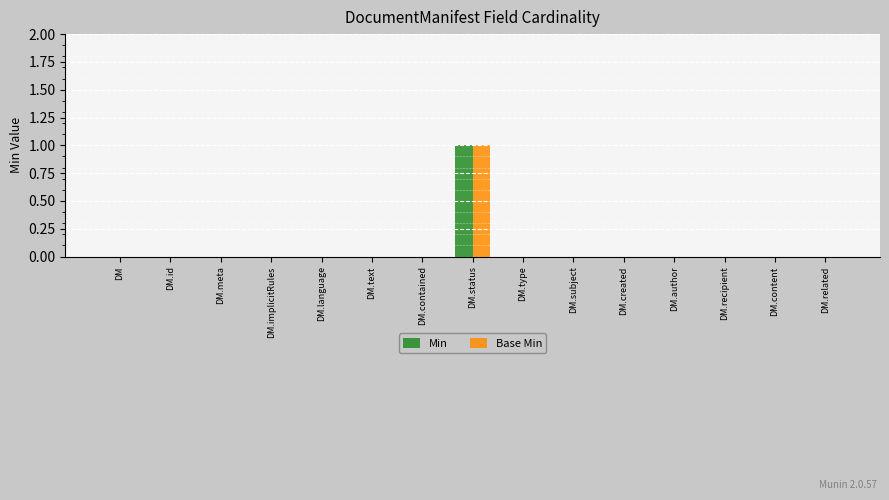

Which category has the highest value across all series?

DM.status